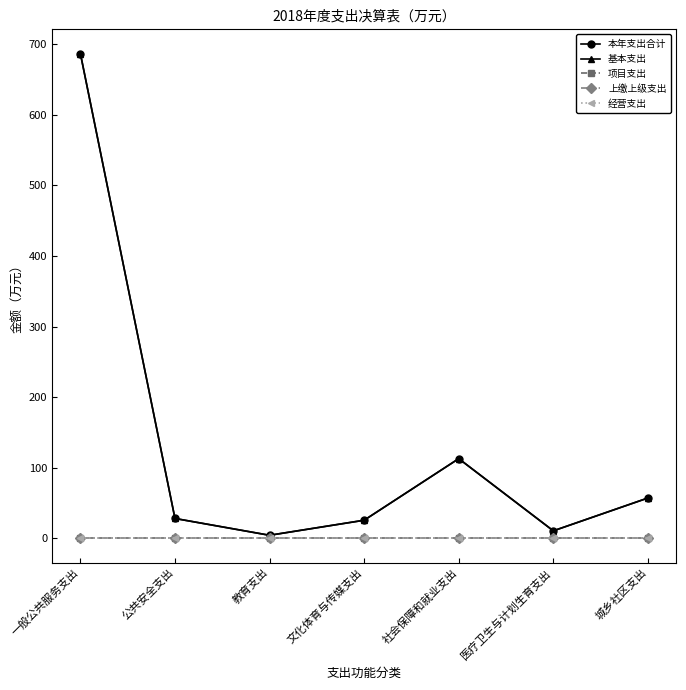

What position from the right is 教育支出?

5